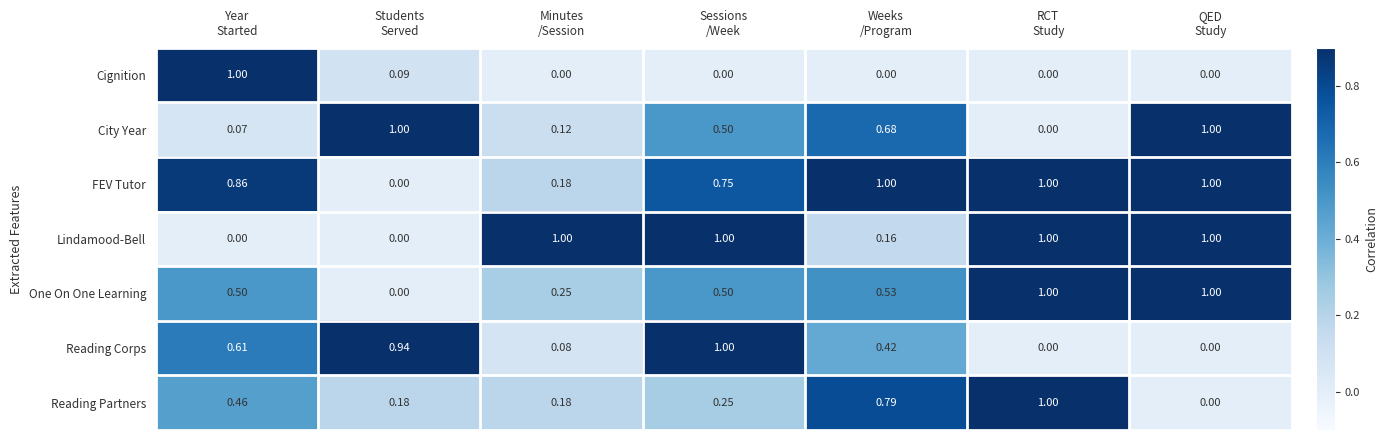

Which series has the largest total across all categories?

FEV Tutor